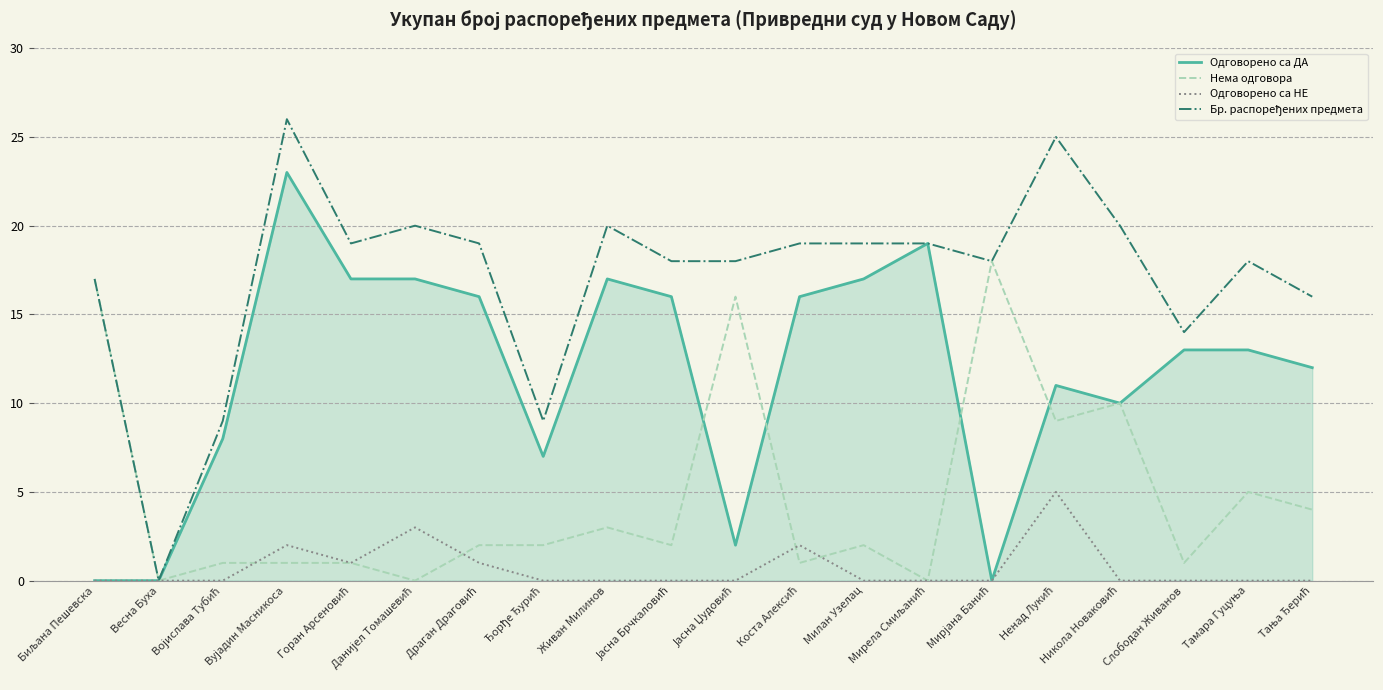

What is the highest value of the Нема одговора series?

18